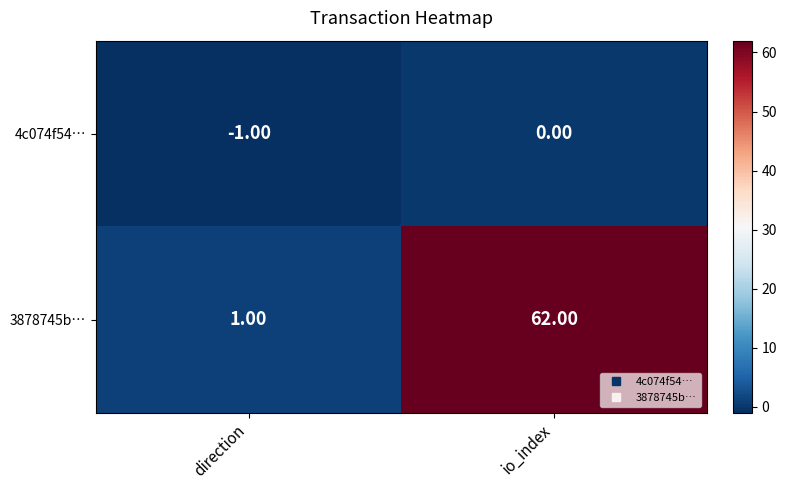

What is the total value across all series at io_index?

62